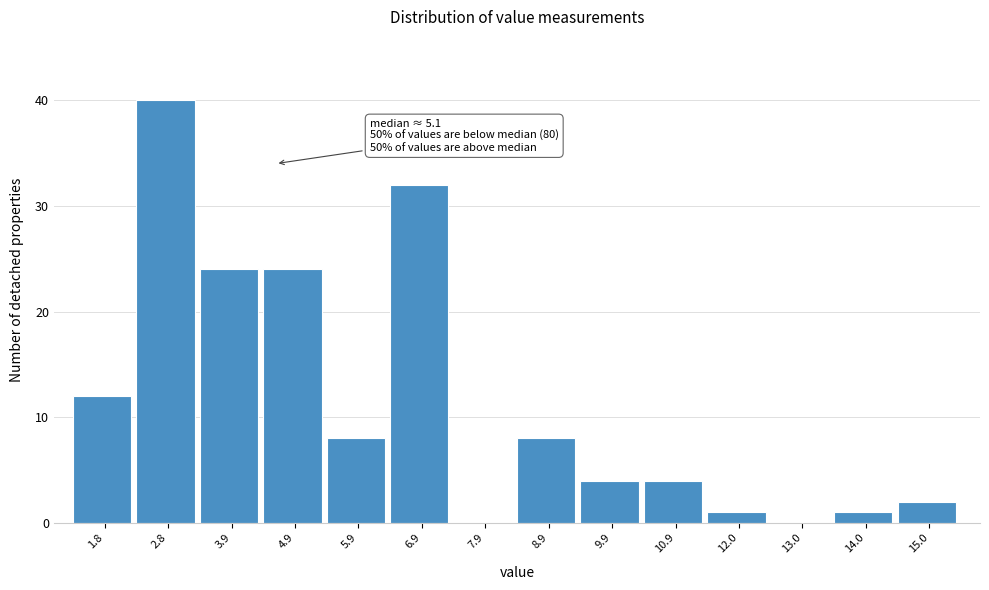

Reading left to right, extract all data points from this chart.

1.8=12	2.8=40	3.9=24	4.9=24	5.9=8	6.9=32	7.9=0	8.9=8	9.9=4	10.9=4	12.0=1	13.0=0	14.0=1	15.0=2